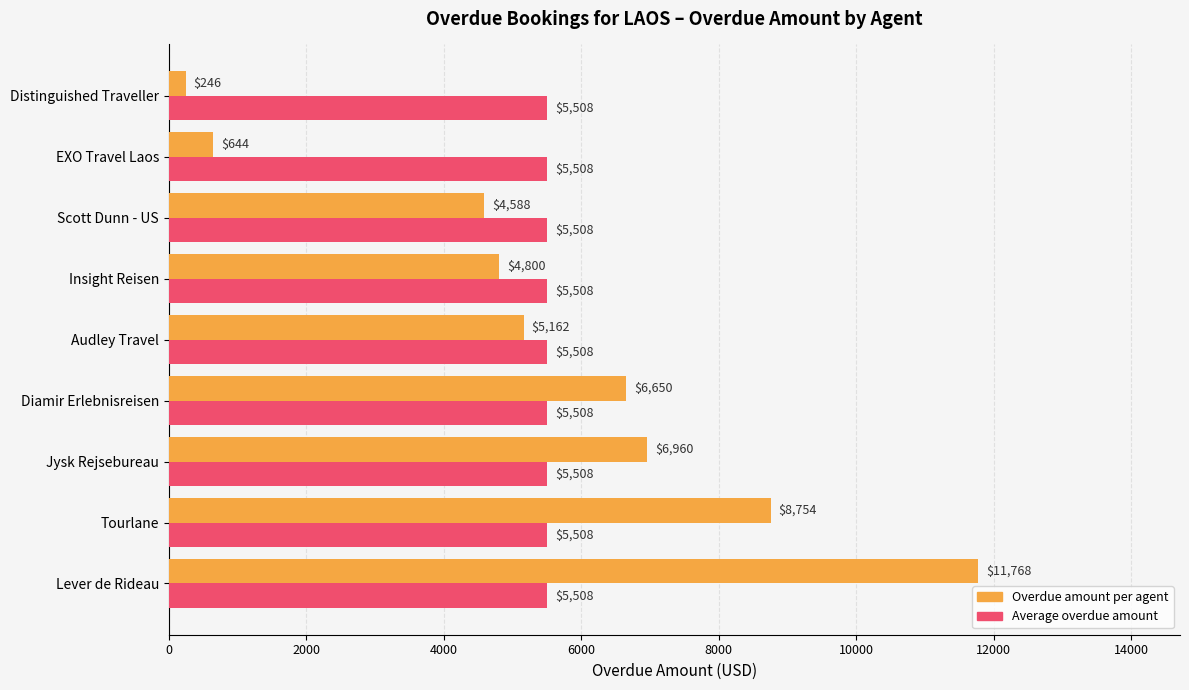

What is the smallest value displayed?

246